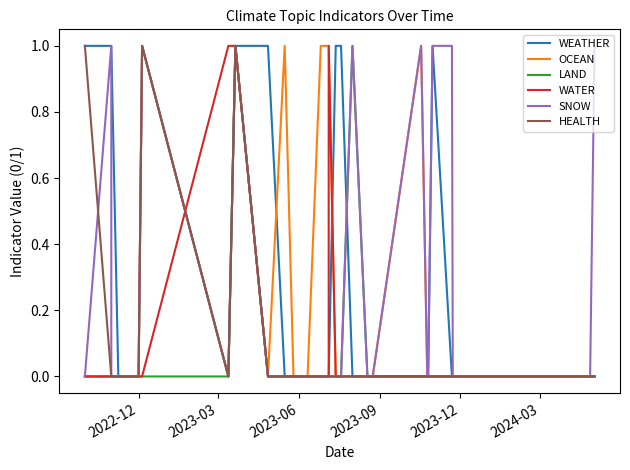

Where is WEATHER nearest to the value 0?

2023-09